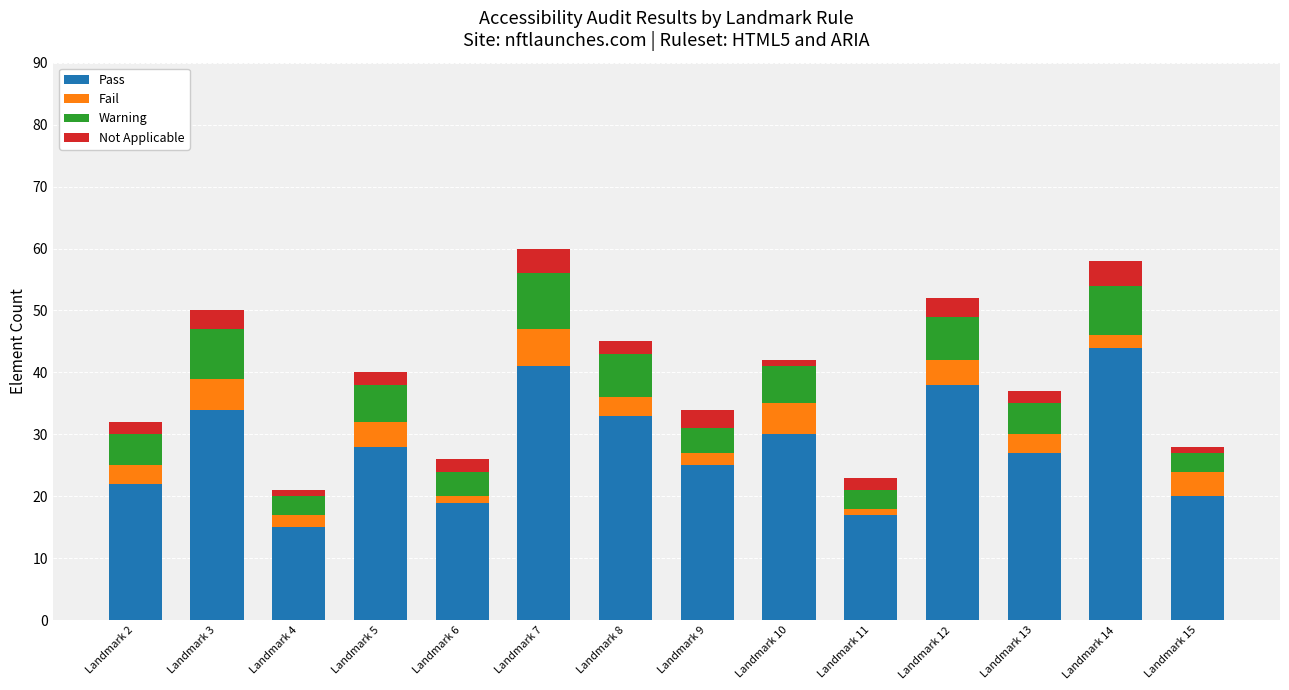

True or false: Pass has a value of 36 at Landmark 15.

False